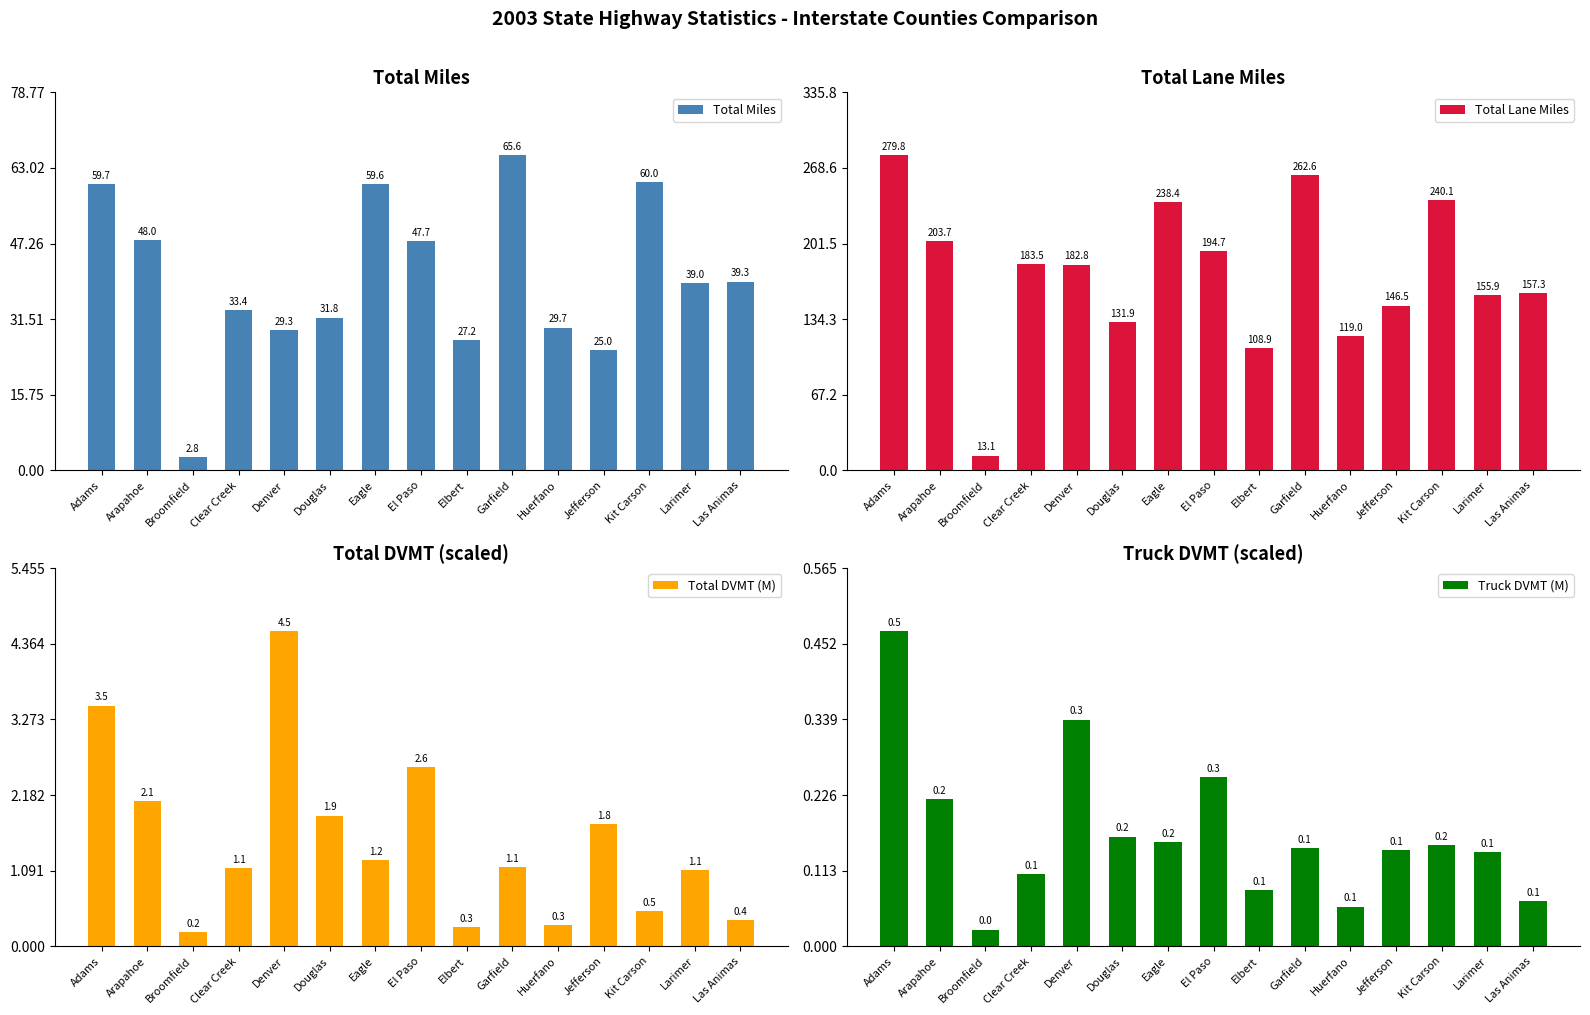

What is the total value across all series at Denver?

217.0